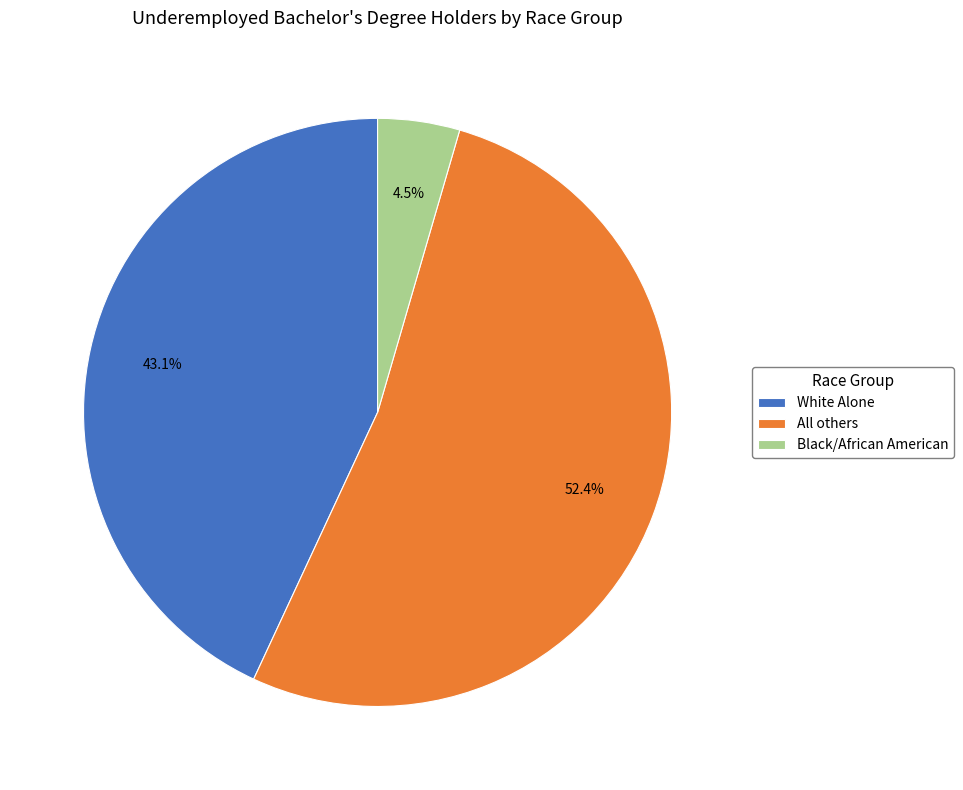

Count the number of slices in the pie.

3